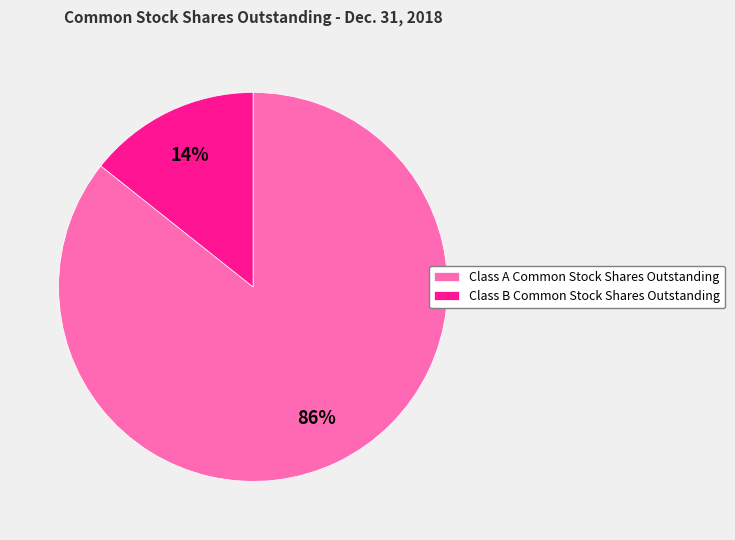

Do Class B Common Stock Shares Outstanding and Class A Common Stock Shares Outstanding together represent more than half of the pie?

Yes